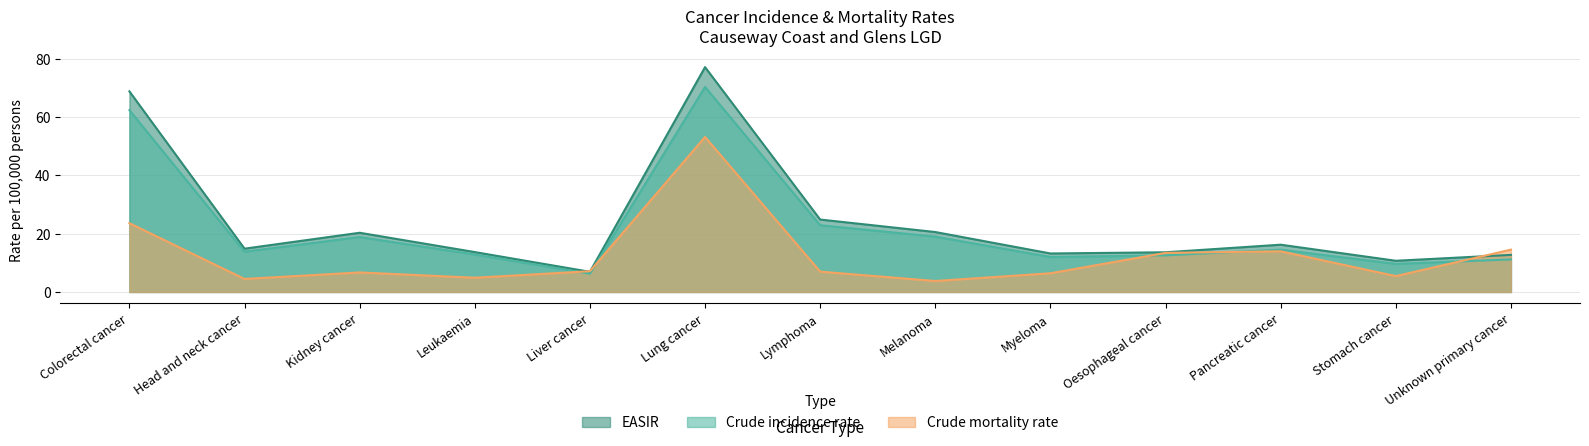

What is the total value across all series at Pancreatic cancer?

44.6